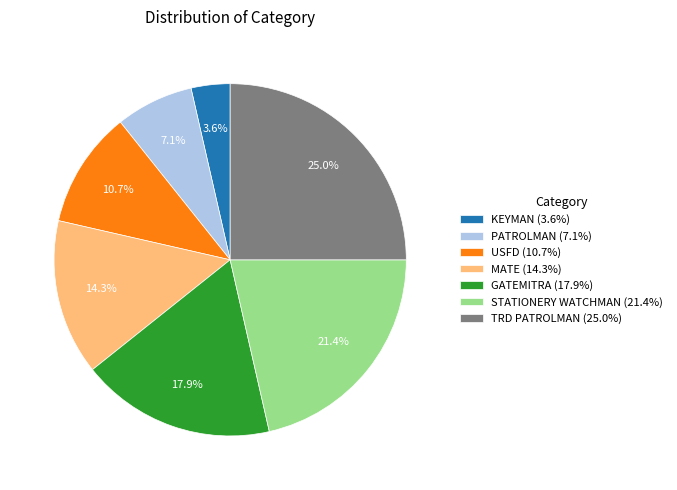

How many slices are in this pie chart?

7